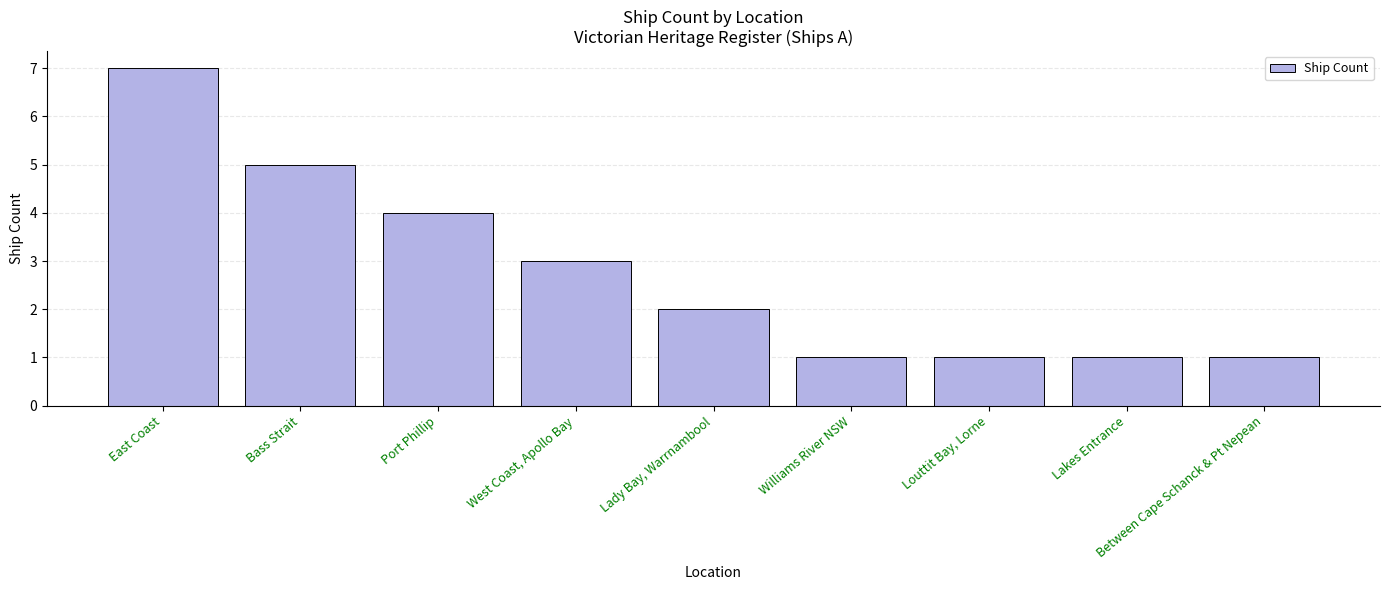

What is the ratio of the value at East Coast to the value at Louttit Bay, Lorne?

7.0